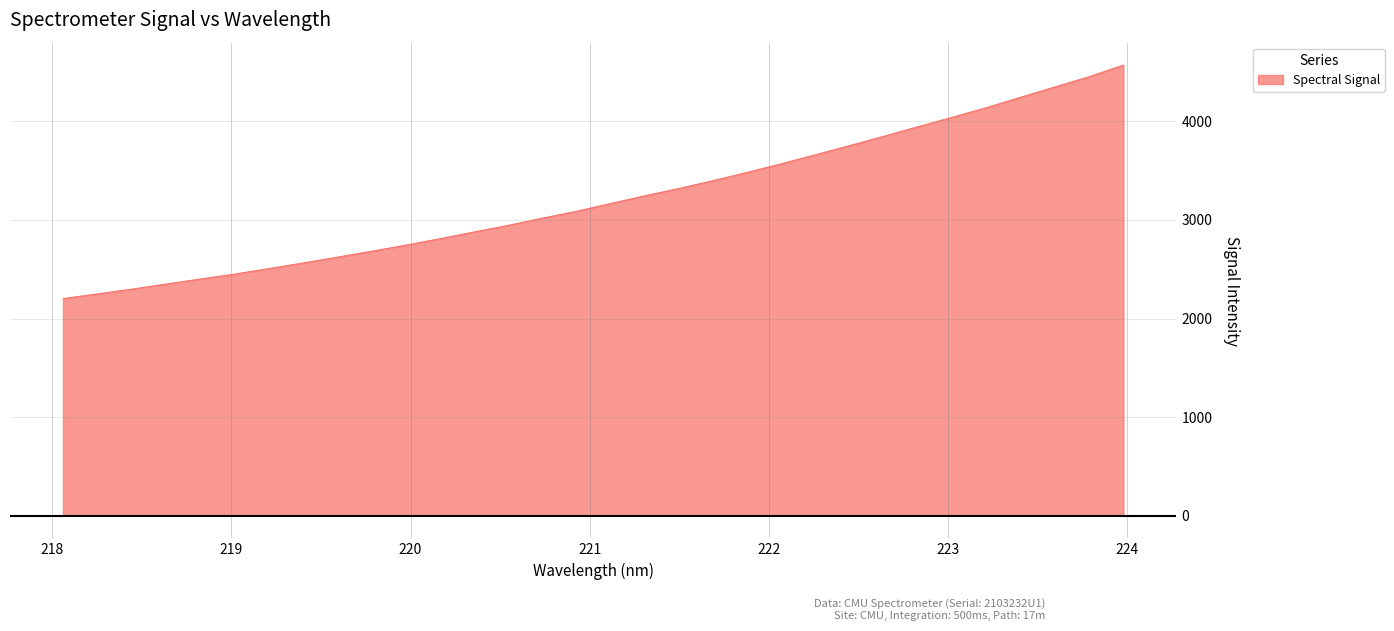

What is the maximum value shown in the chart?

4568.6